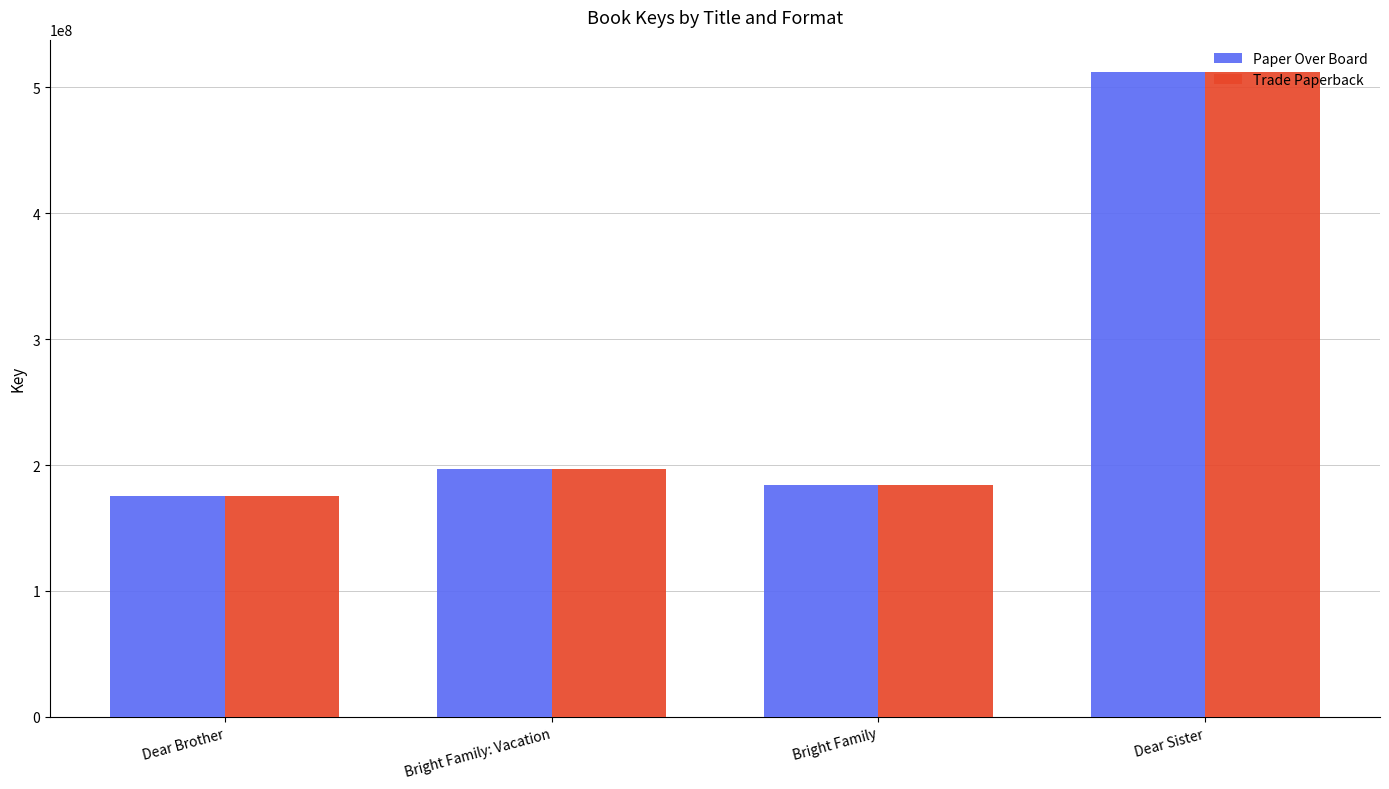

How many groups of bars are there?

4